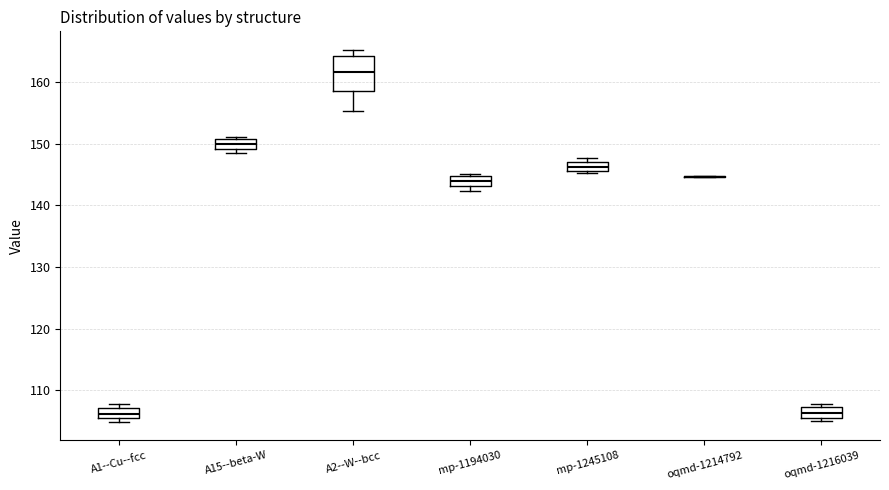

Which box is the tallest, from its lower edge to its upper edge?

A2--W--bcc